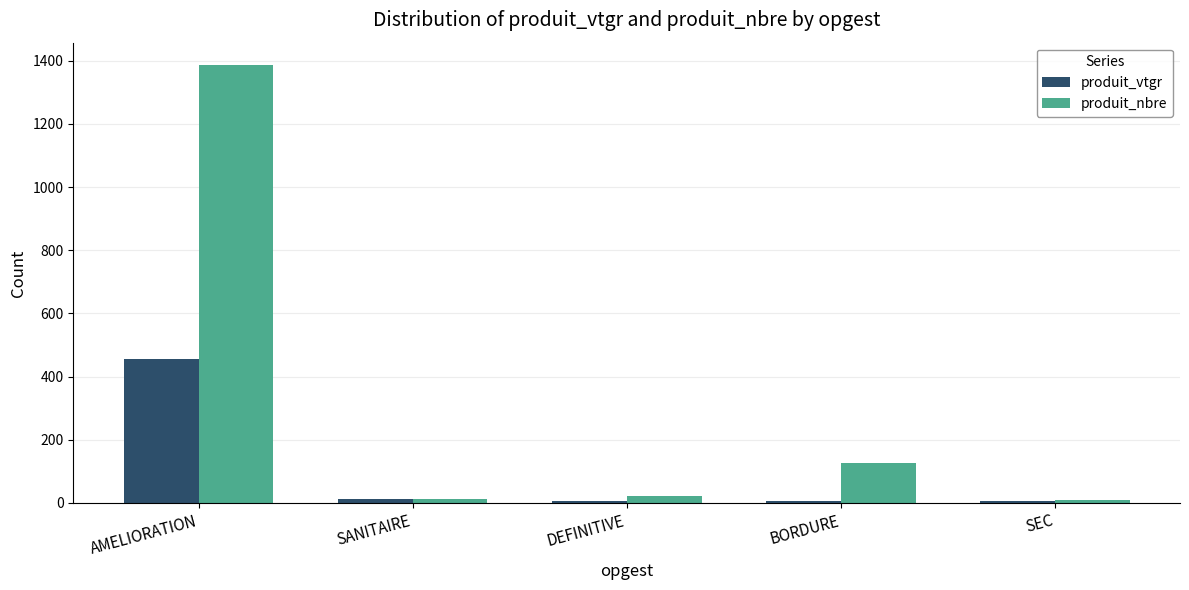

What is the approximate value of produit_nbre at SEC?

10.0